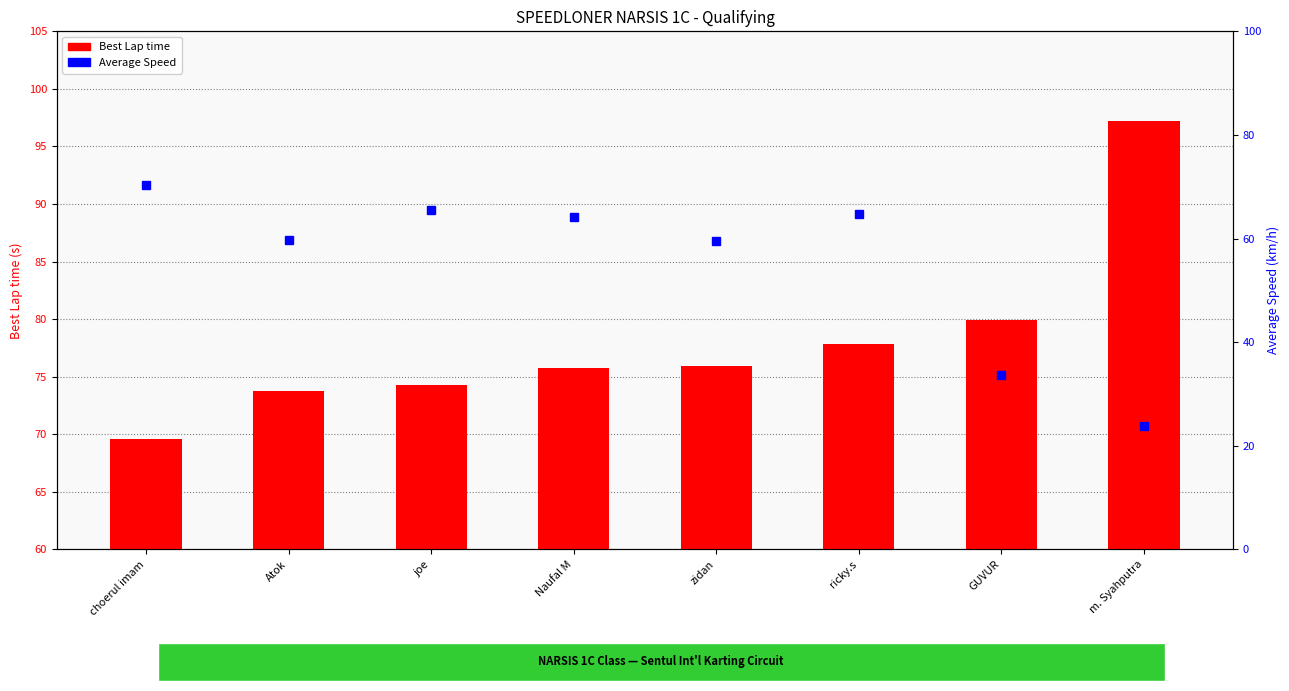

Reading left to right, extract all data points from this chart.

Best Lap time: choerul imam=69.6	Atok=73.8	joe=74.3	Naufal M=75.7	zidan=75.9	ricky.s=77.8	GUVUR=79.9	m. Syahputra=97.2
Average Speed: choerul imam=70.3	Atok=59.6	joe=65.5	Naufal M=64.1	zidan=59.6	ricky.s=64.7	GUVUR=33.7	m. Syahputra=23.8